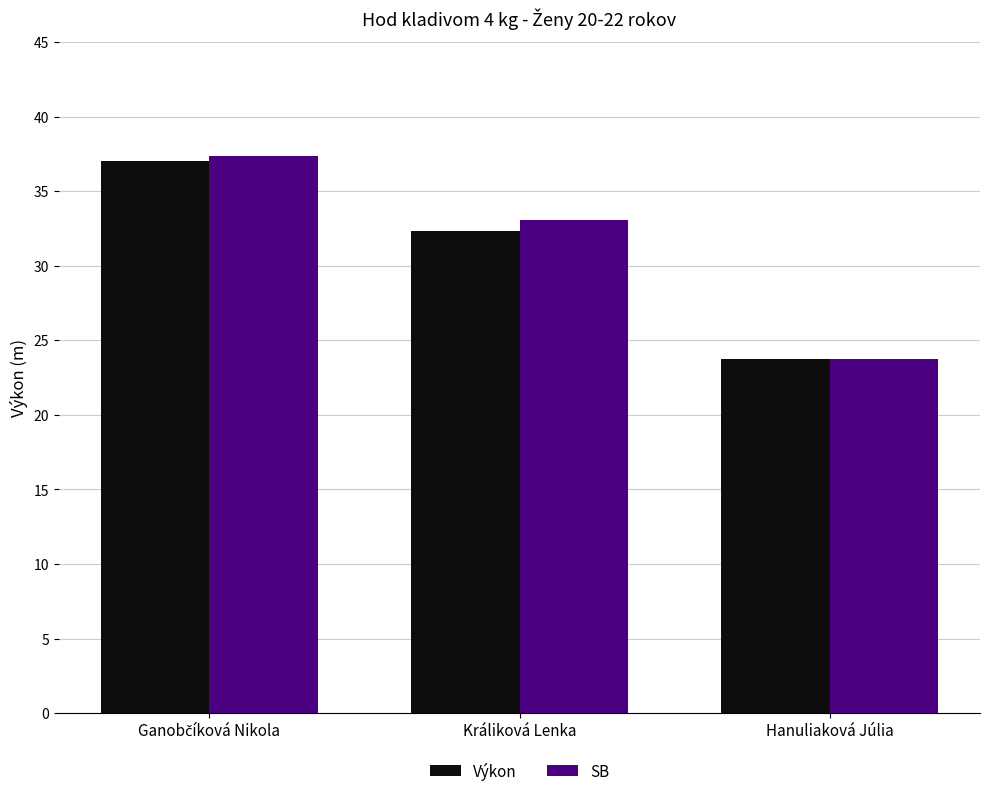

How many data points in SB are less than 33?

1